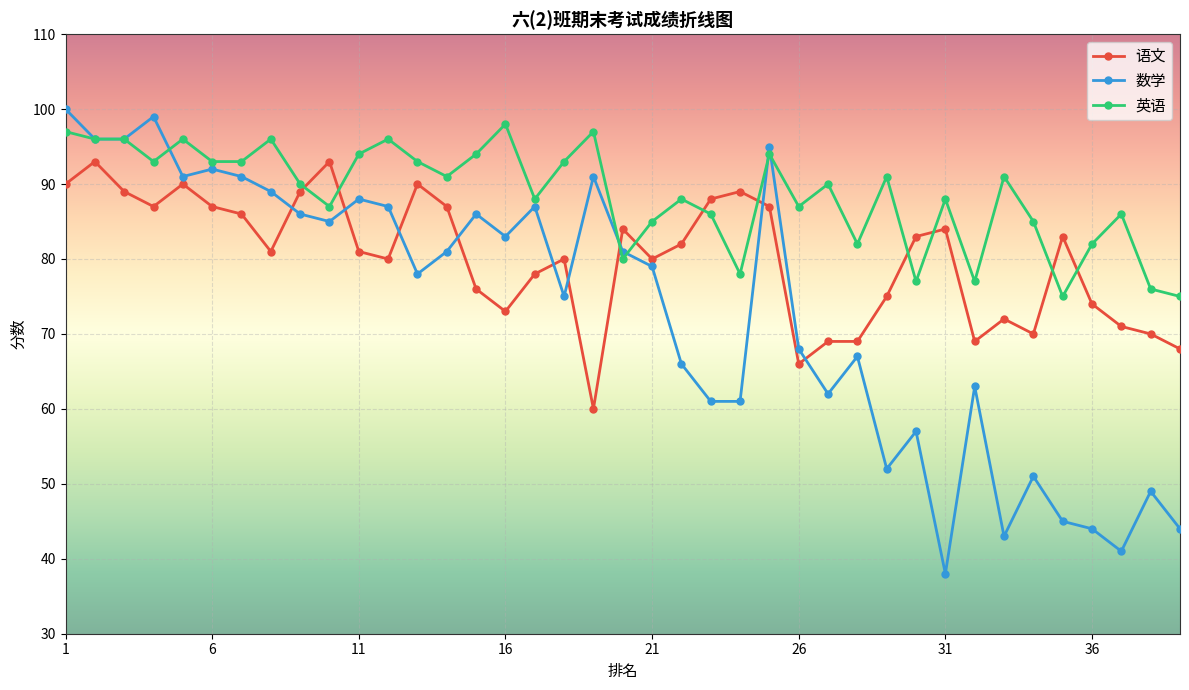

Rank the series by their average value, from highest to lowest.

英语, 语文, 数学